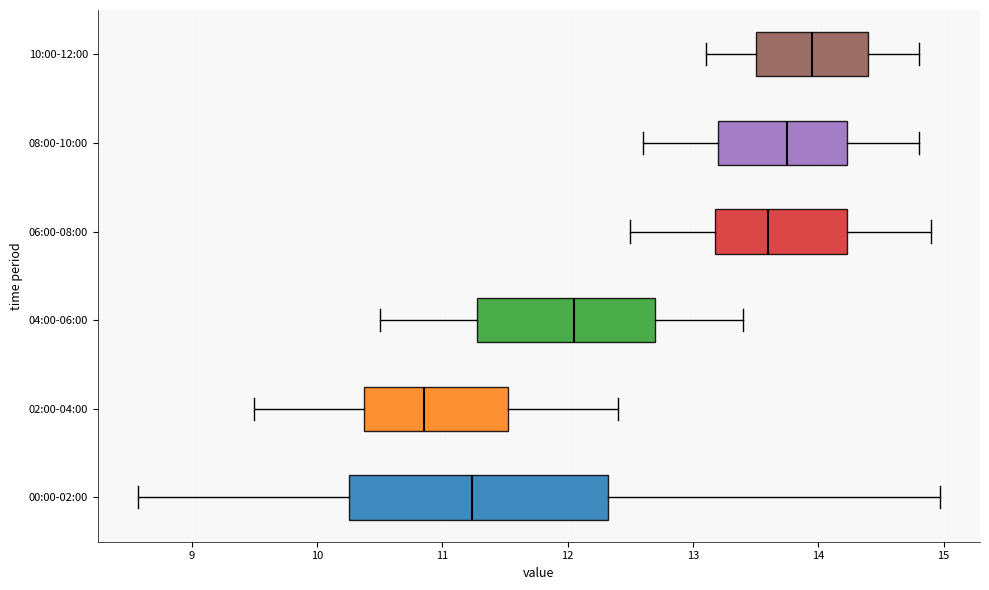

Which box has the furthest to the left median line?

02:00-04:00